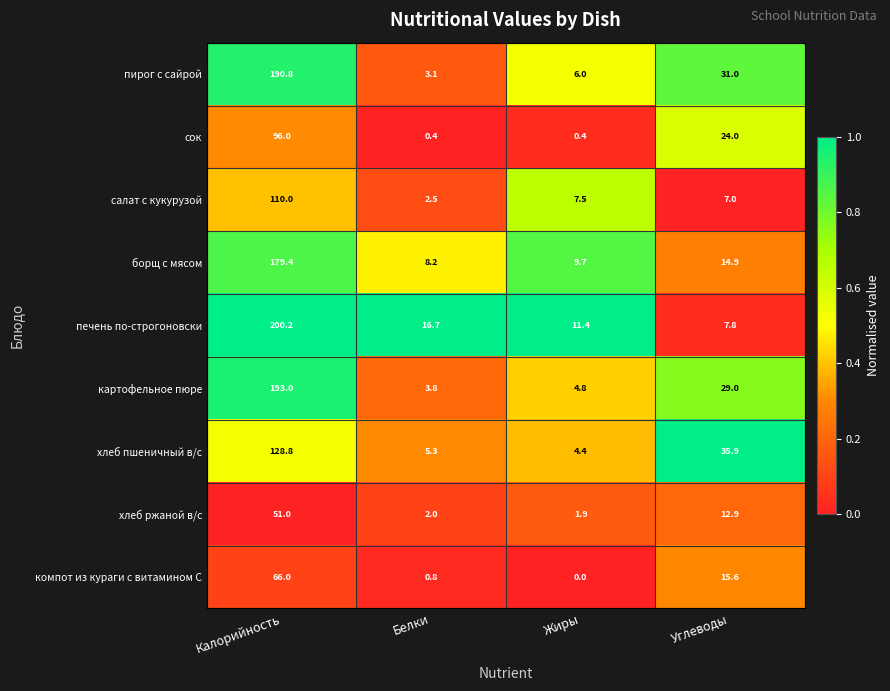

What is the spread (max minus min) of values at Жиры?

11.4